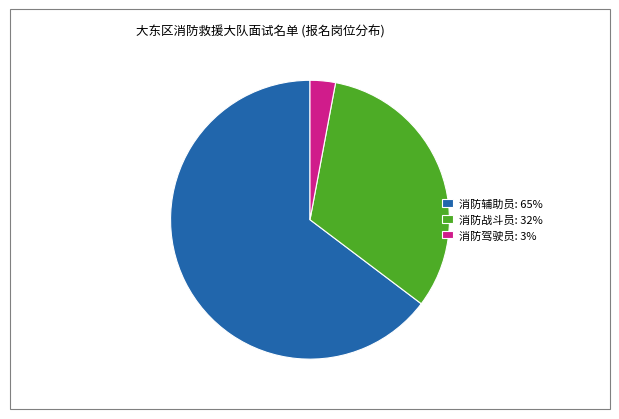

Is the sum of 消防驾驶员: 3% and 消防战斗员: 32% greater than half?

No